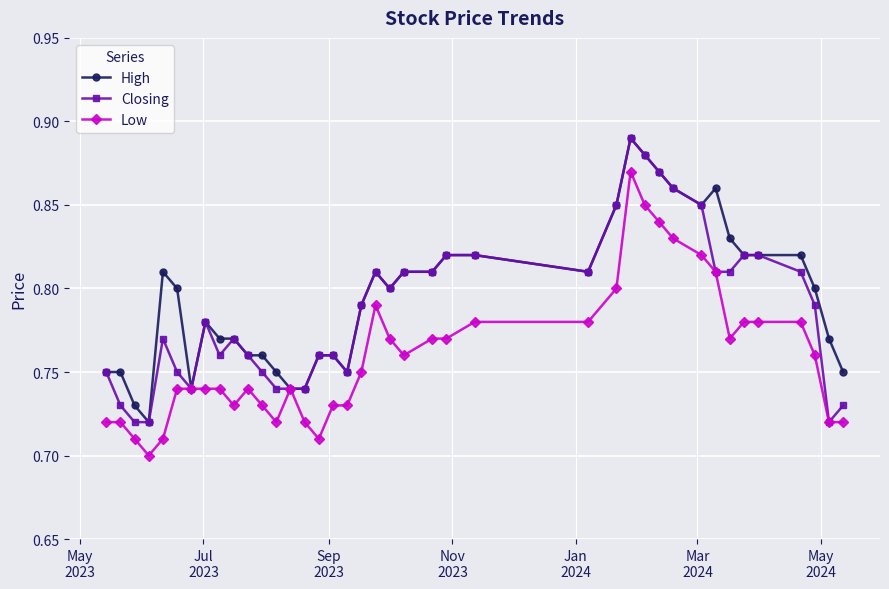

List the series in order of their overall mean, lowest first.

Low, Closing, High